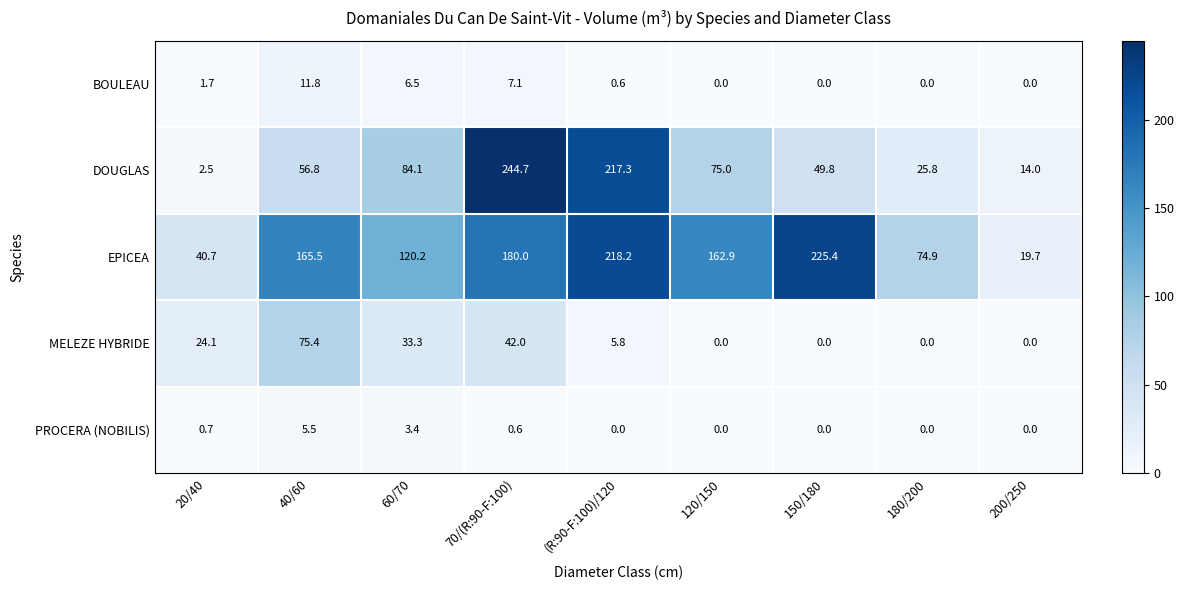

Rank the series at 70/(R:90-F:100) from lowest to highest value.

PROCERA (NOBILIS), BOULEAU, MELEZE HYBRIDE, EPICEA, DOUGLAS